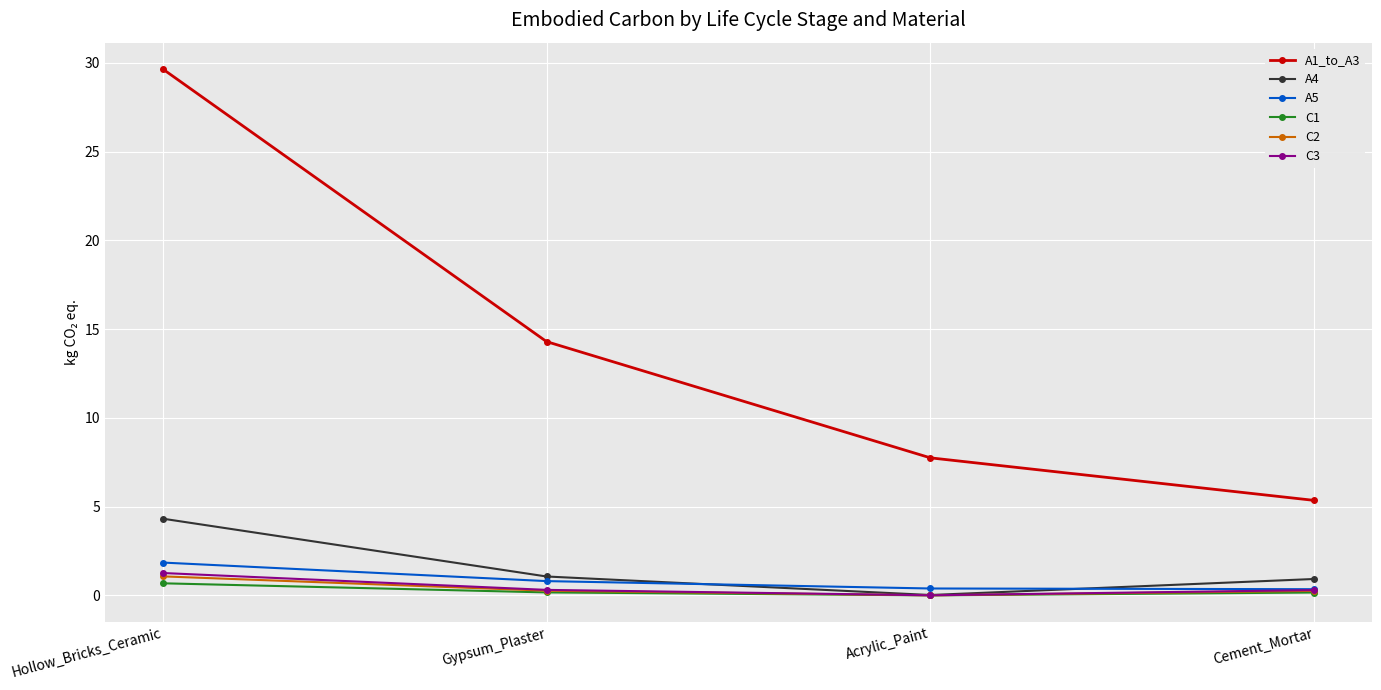

True or false: A1_to_A3 has a value of 8.5 at Cement_Mortar.

False